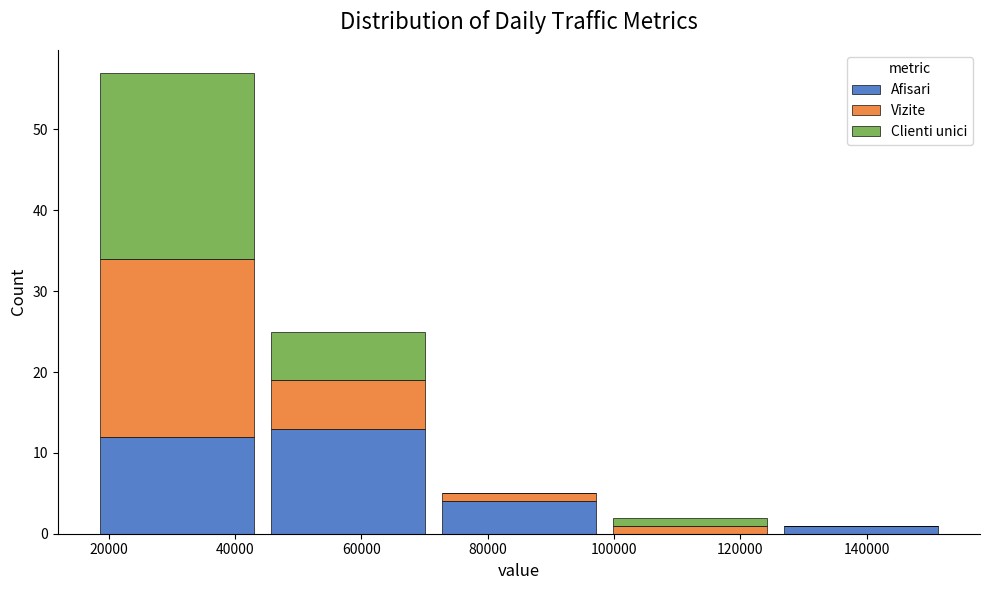

What is the total height of the stacked bar covering 44000 to 72000 on the x-axis? Neither the bar edges nor the heights are printed on the chart, so give them approximately, as read against the axes.

25